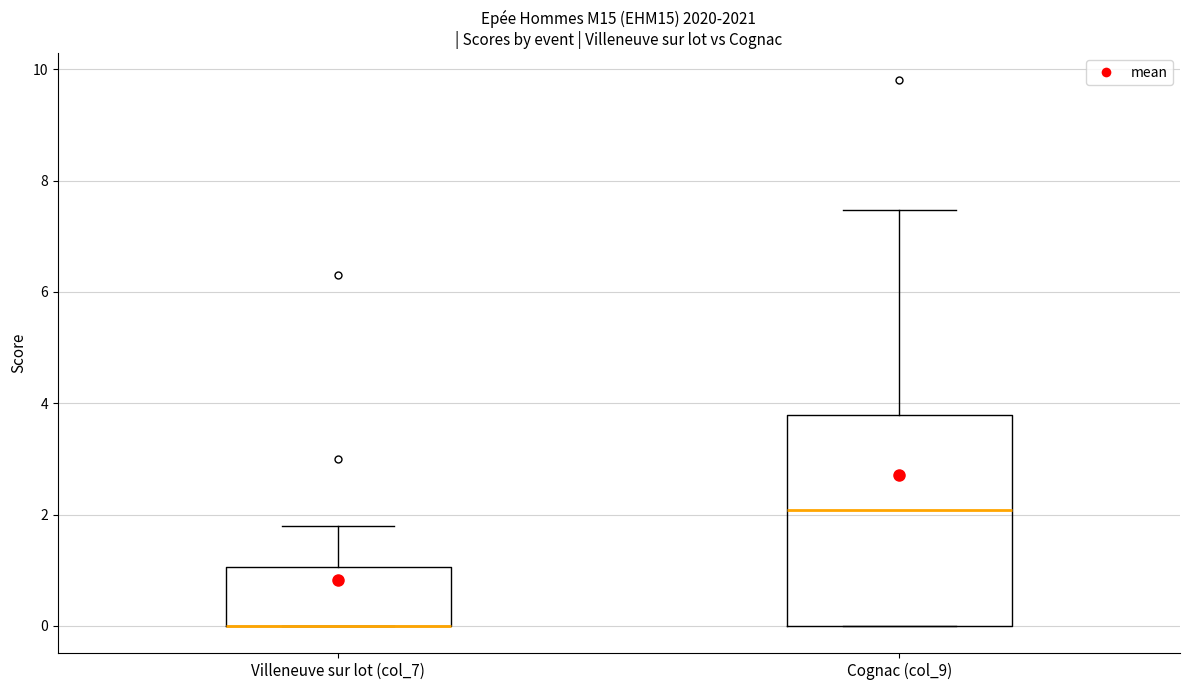

Reading left to right, transcribe this box plot: for each box, give where its median line is, the range the box spans, and where its two whiskers end, as read against the y-axis. The values are not printed on the chart, so give them approximately, as read against the axis.

Villeneuve sur lot (col_7): median 0.0 (drawn on the box's lower edge), box 0.0 to 1.0, whiskers 0.0 to 1.8
Cognac (col_9): median 2.0, box 0.0 to 3.8, whiskers 0.0 to 7.4